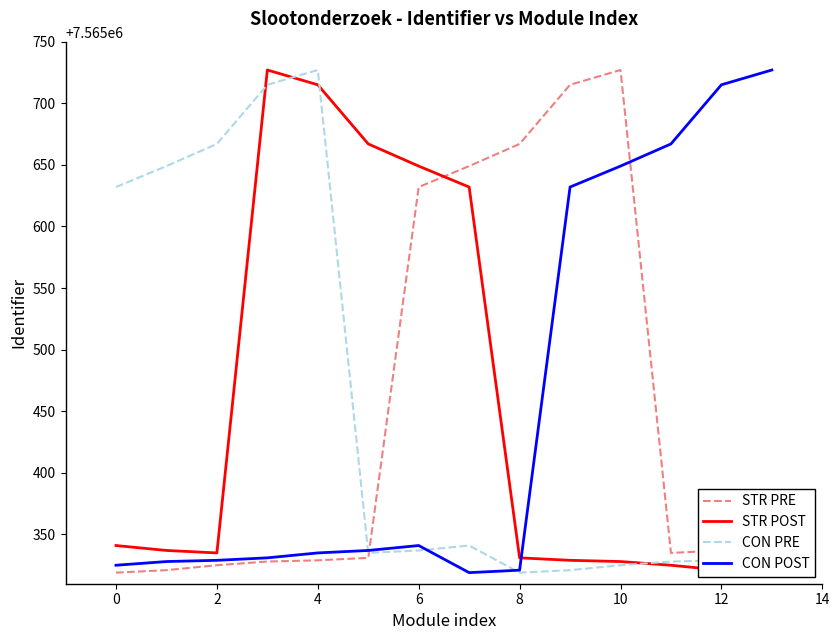

True or false: CON PRE has more than 2 points higher than both neighbors.

False